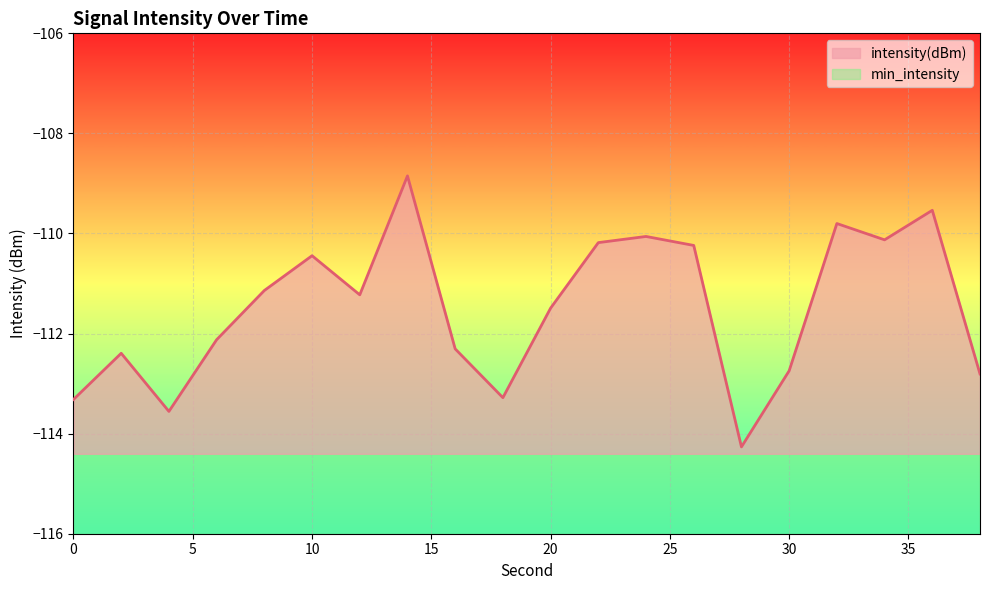

What is the value of the 6th point from the left?

-110.4